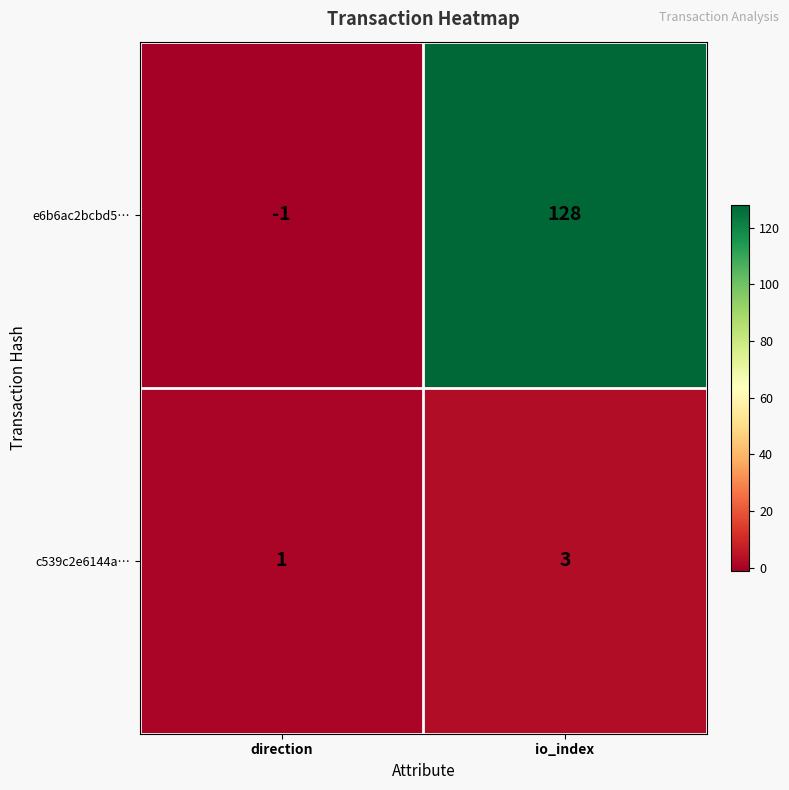

What is the total value across all series at io_index?

131